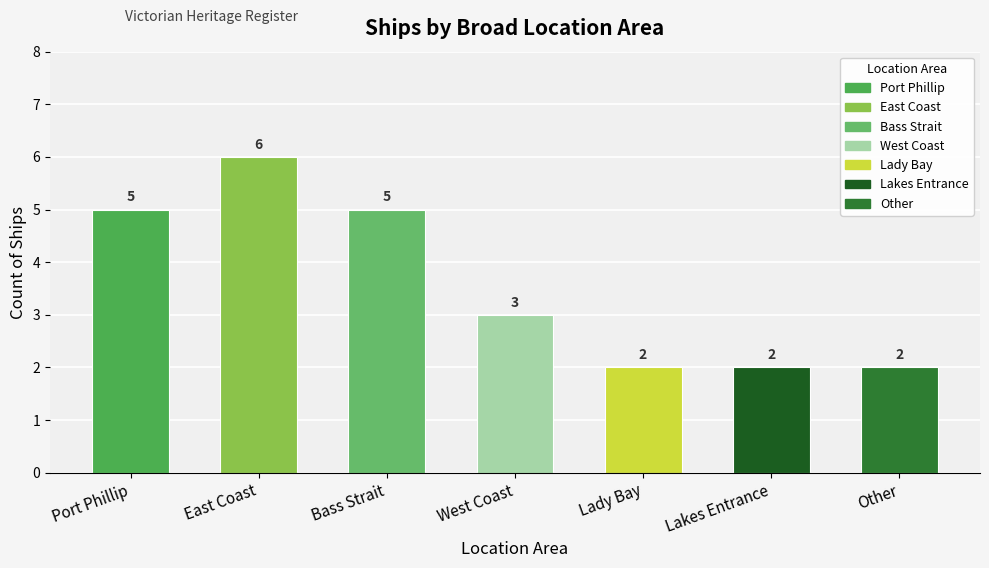

What is the value of the 7th bar from the left?

2